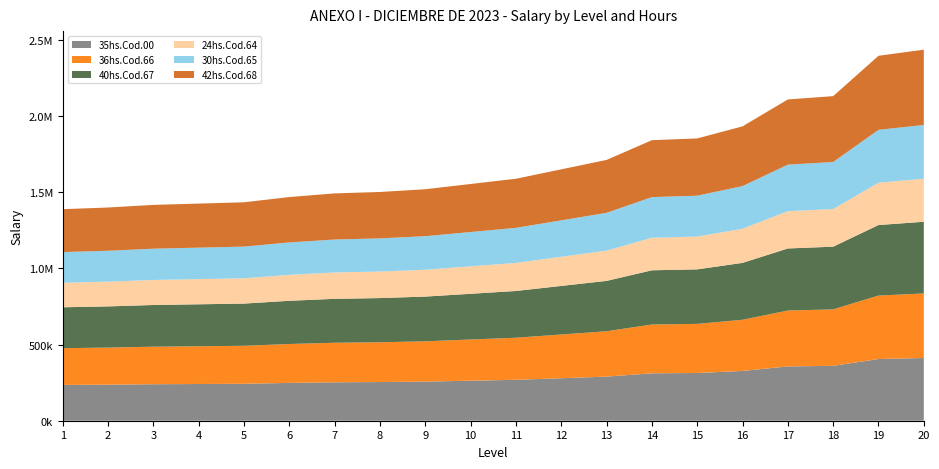

Reading left to right, what are all the values shown in this chart?

35hs.Cod.00: 1=234823.8	2=236660.0	3=239562.8	4=241014.4	5=242461.1	6=248273.7	7=252328.3	8=253895.6	9=256956.9	10=262767.4	11=268580.8	12=279021.9	13=289473.4	14=311391.1	15=313334.8	16=326737.2	17=356600.8	18=360280.5	19=405057.1	20=411858.4
36hs.Cod.66: 1=241533.1	2=243421.9	3=246407.5	4=247900.5	5=249388.8	6=255367.2	7=259537.6	8=261149.9	9=264298.5	10=270275.1	11=276254.5	12=286994.1	13=297744.1	14=320288.0	15=322287.3	16=336072.5	17=366789.4	18=370574.2	19=416630.1	20=423625.7
40hs.Cod.67: 1=268370.2	2=270468.7	3=273786.2	4=275445.1	5=277098.4	6=283741.3	7=288375.2	8=290166.6	9=293665.0	10=300305.7	11=306949.6	12=318882.2	13=330826.7	14=355875.6	15=358097.0	16=373414.1	17=407543.9	18=411749.2	19=462922.5	20=470695.2
24hs.Cod.64: 1=161022.2	2=162281.2	3=164271.7	4=165267.1	5=166259.1	6=170244.8	7=173025.1	8=174100.0	9=176199.0	10=180183.4	11=184169.8	12=191329.3	13=198496.0	14=213525.3	15=214858.2	16=224048.5	17=244526.4	18=247049.5	19=277753.4	20=282417.2
30hs.Cod.65: 1=201277.5	2=202851.5	3=205339.6	4=206583.8	5=207824.0	6=212805.9	7=216281.4	8=217624.9	9=220248.6	10=225229.2	11=230212.2	12=239161.6	13=248120.1	14=266906.7	15=268572.8	16=280060.5	17=305657.8	18=308811.8	19=347191.8	20=353021.5
42hs.Cod.68: 1=281788.6	2=283992.1	3=287475.3	4=289217.3	5=290953.5	6=297928.3	7=302794.1	8=304674.9	9=308348.2	10=315320.9	11=322297.0	12=334826.4	13=347368.1	14=373669.5	15=376001.8	16=392084.7	17=427921.0	18=432336.6	19=486068.6	20=494230.0